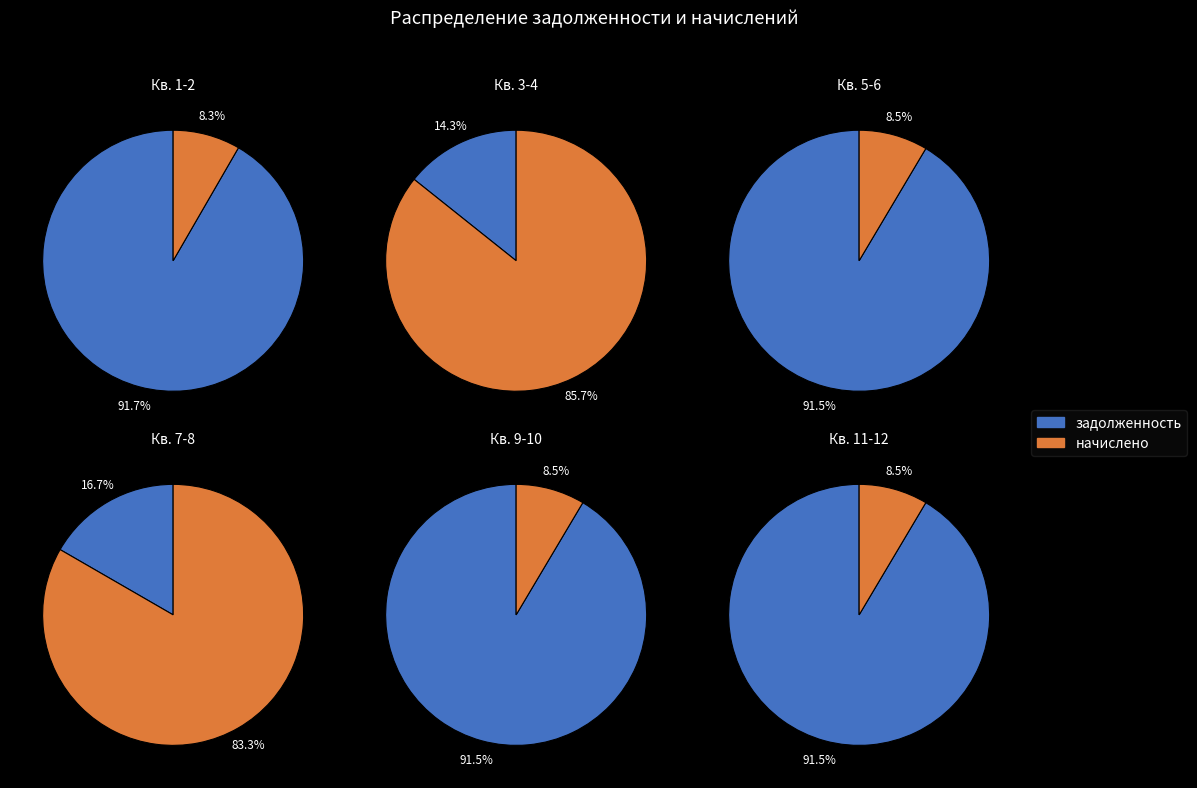

Does 9 represent more than half of the total?

No